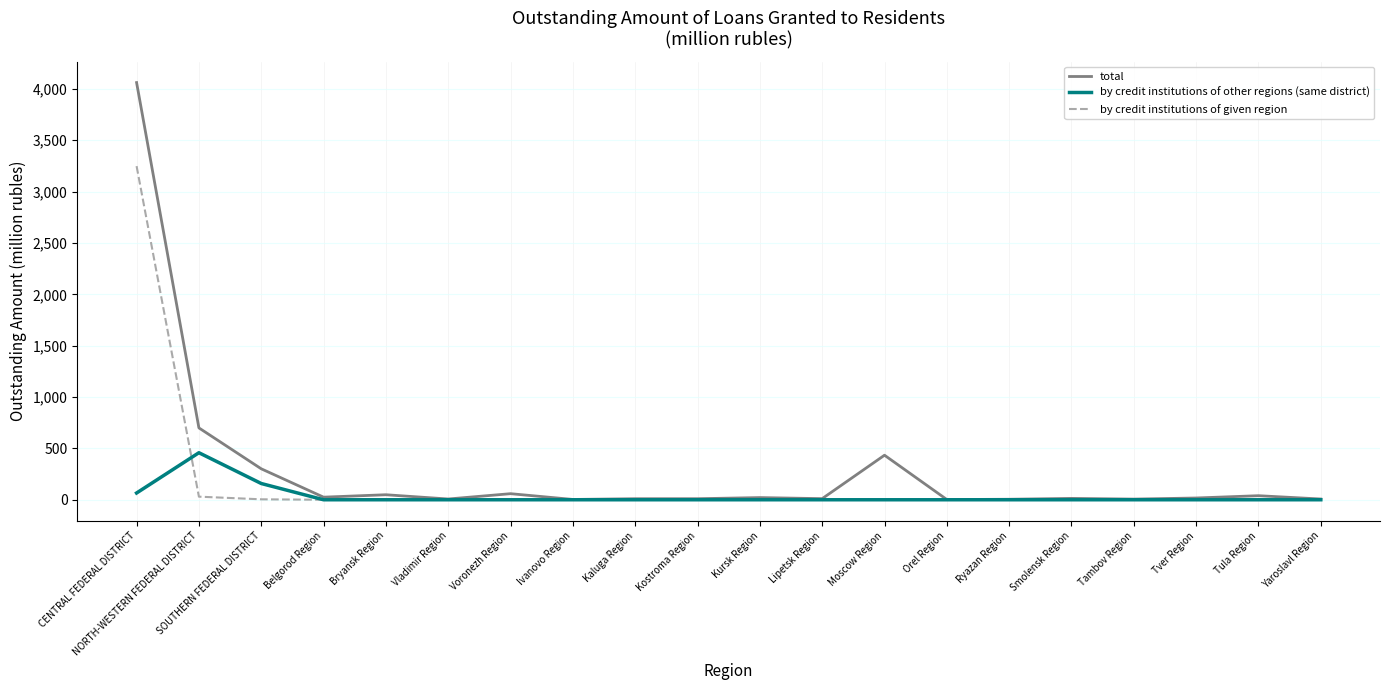

Is the value of by credit institutions of given region at Moscow Region greater than the value of total at SOUTHERN FEDERAL DISTRICT?

No